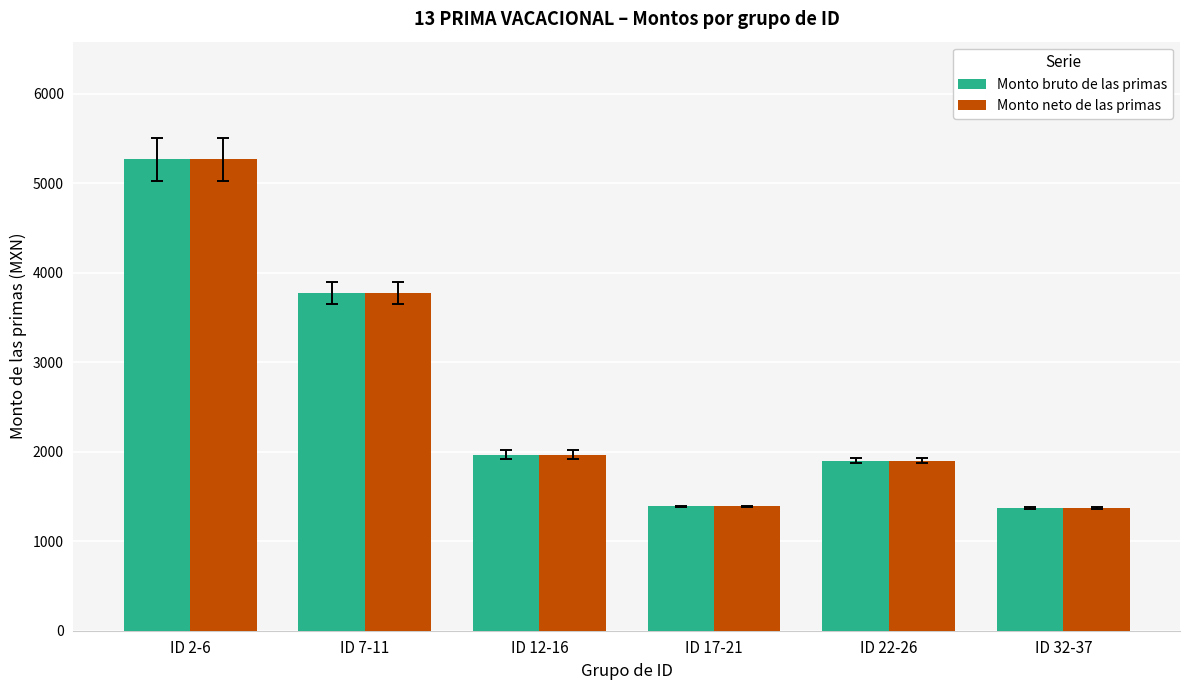

What is the maximum value for Monto neto de las primas?

5265.6